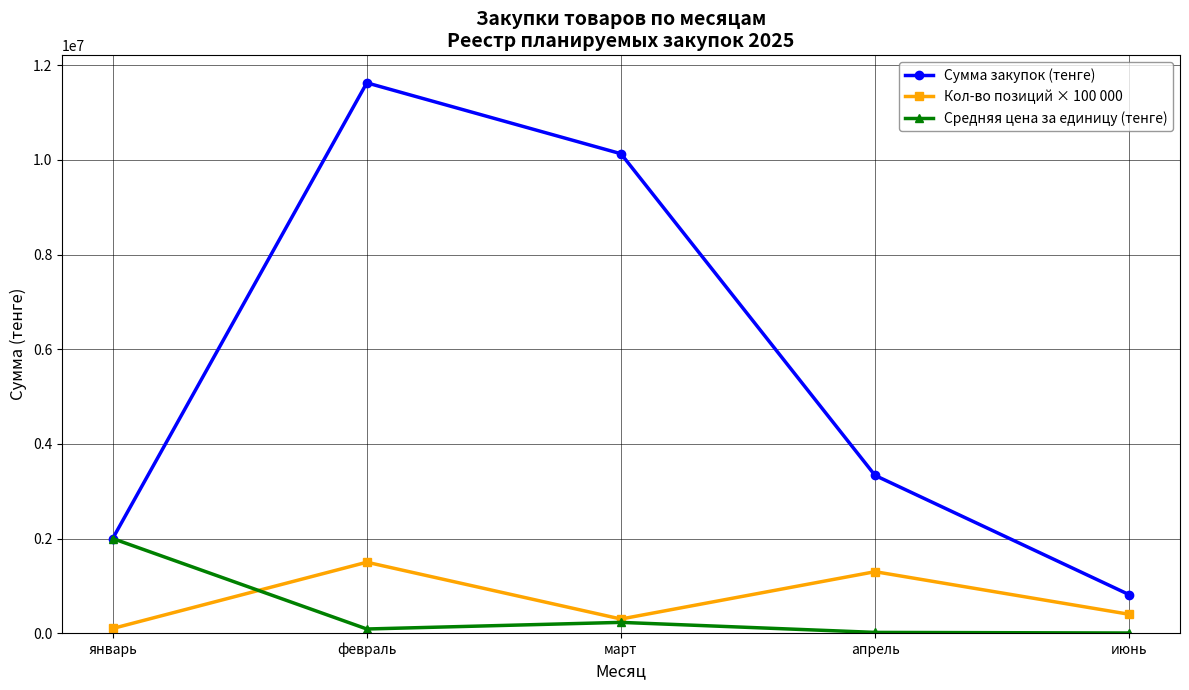

At how many categories does at least one series exceed 4537846?

2